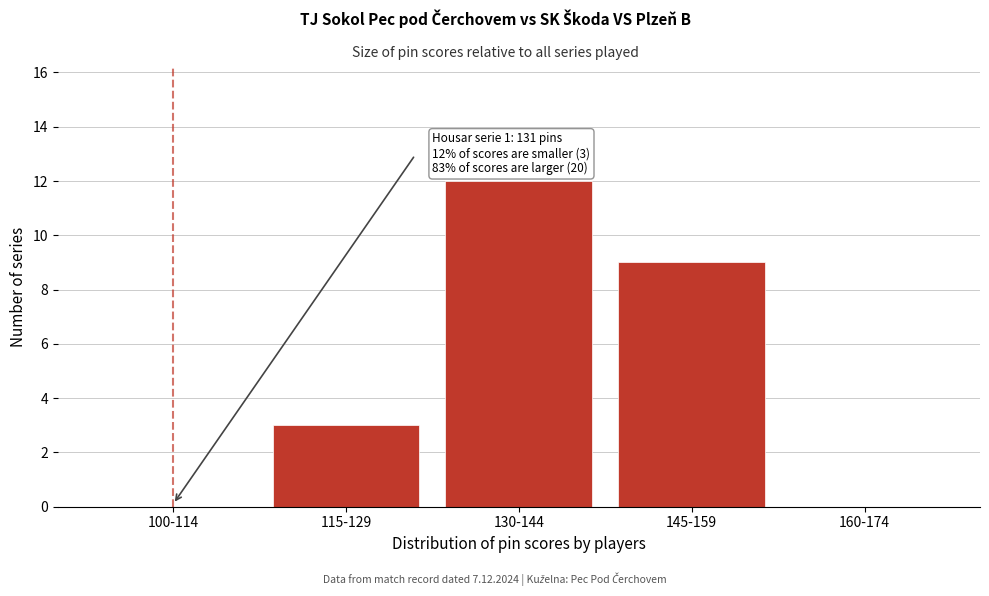

Reading right to left, transcribe all the data shown in this chart.

160-174=0	145-159=9	130-144=12	115-129=3	100-114=0